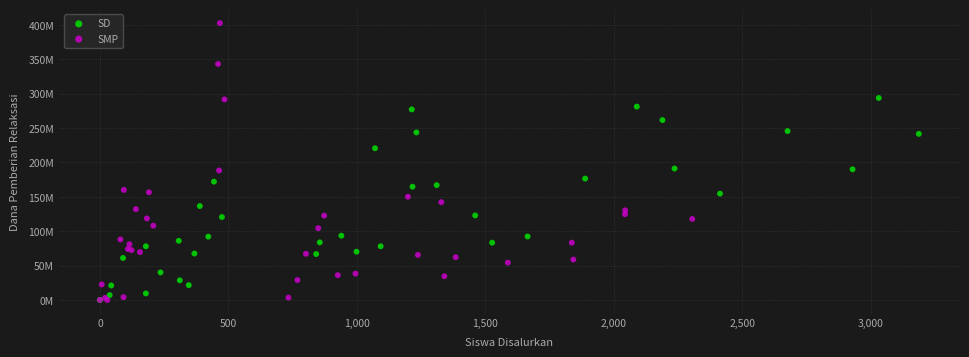

What are all the series names shown in the legend?

SD, SMP